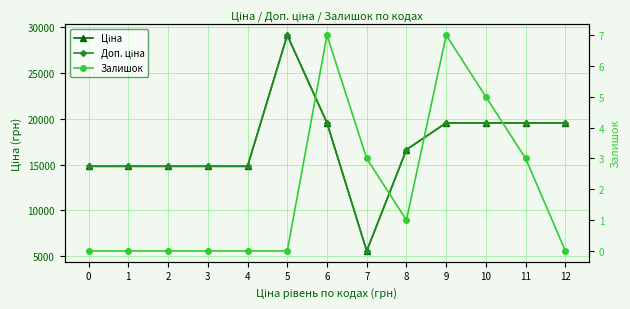

True or false: Доп. ціна has more than 1 points higher than both neighbors.

False